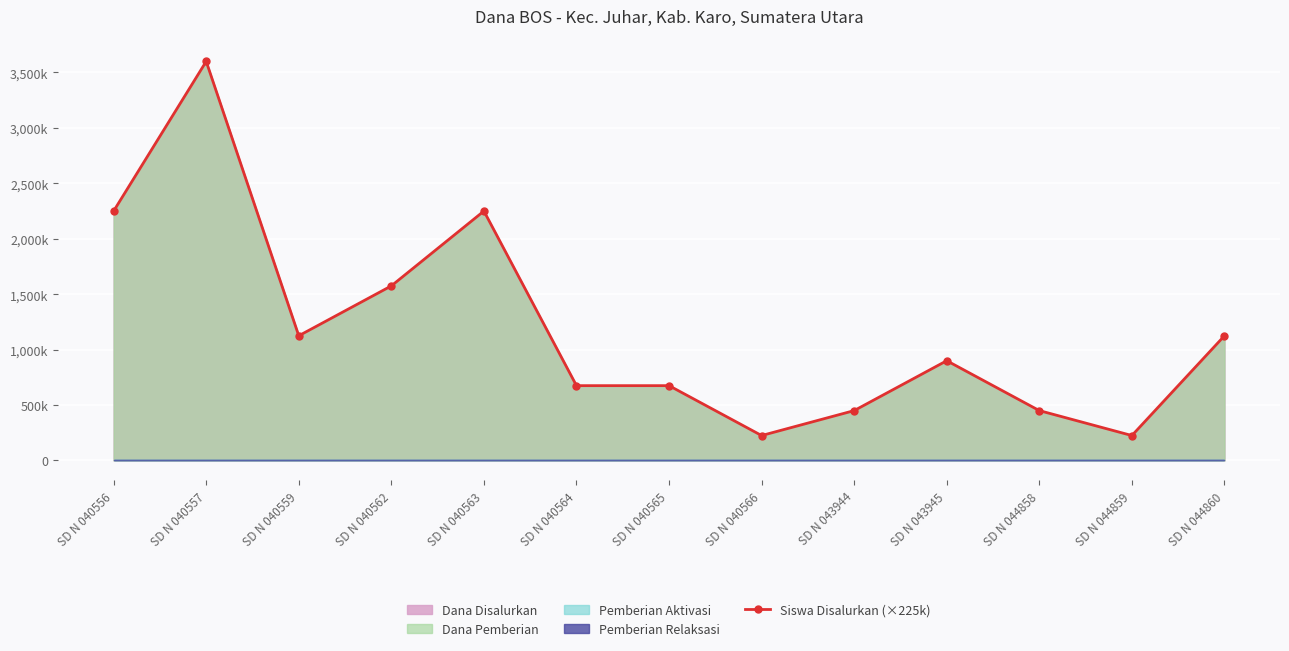

Which category has the highest value across all series?

SD N 040557